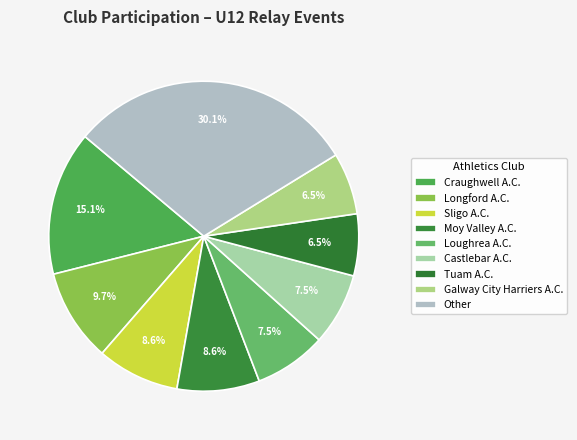

Is it true that Tuam A.C. is 15% of the pie?

False